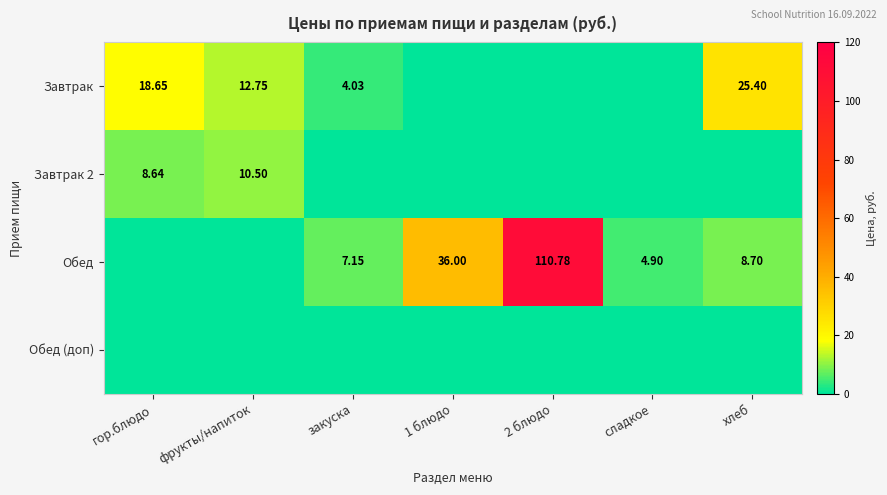

Is the value of Завтрак 2 at фрукты/напиток greater than the value of Завтрак at гор.блюдо?

No